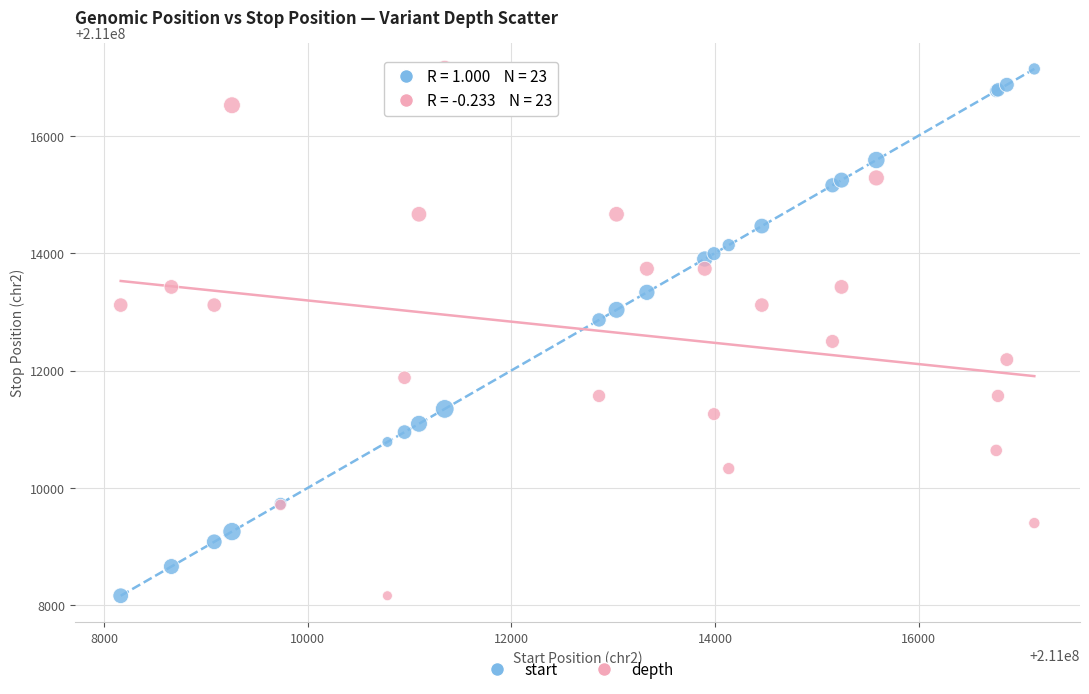

What is the X range (max minus min) for the scatter plot?

8975.0